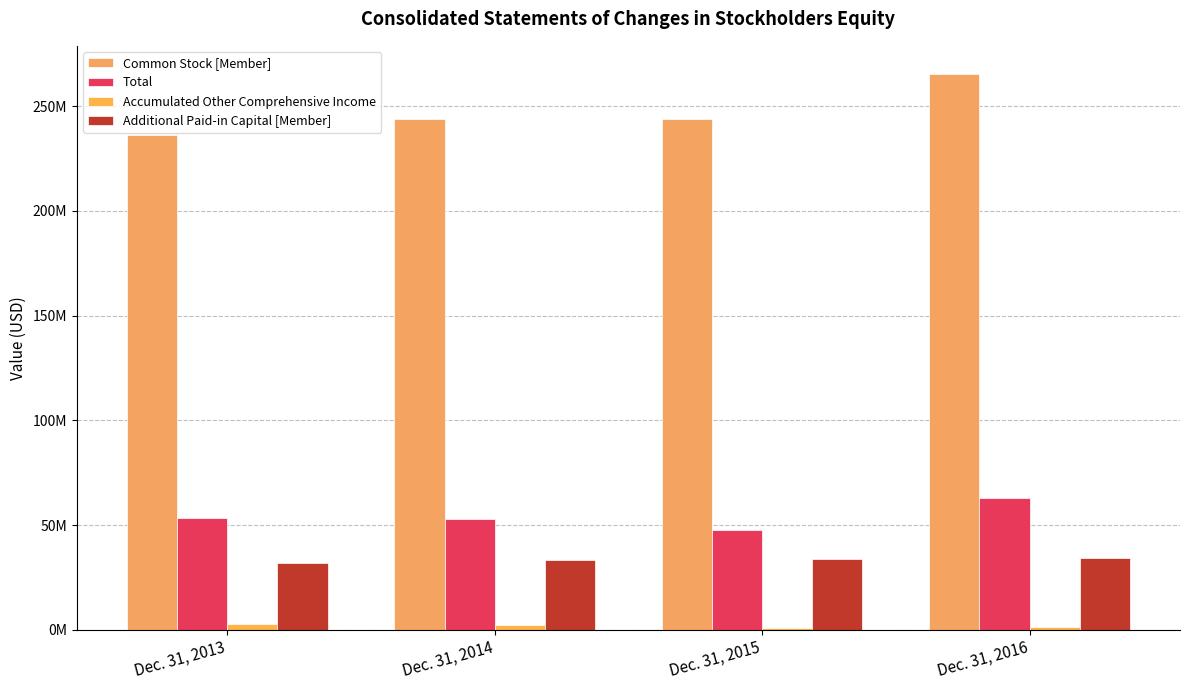

How many series are shown in this chart?

4